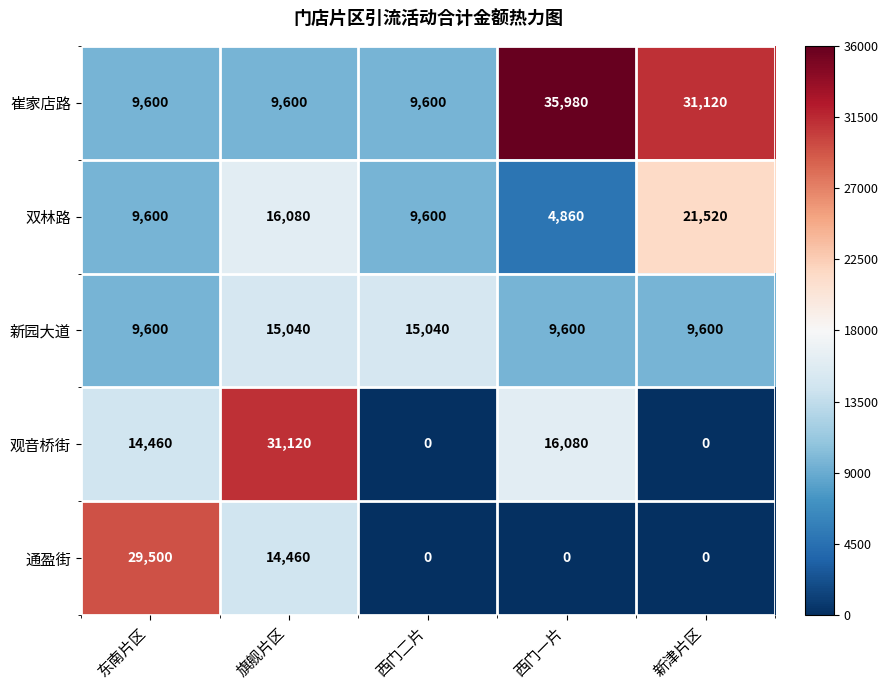

What is the highest value of the 通盈街 series?

29500